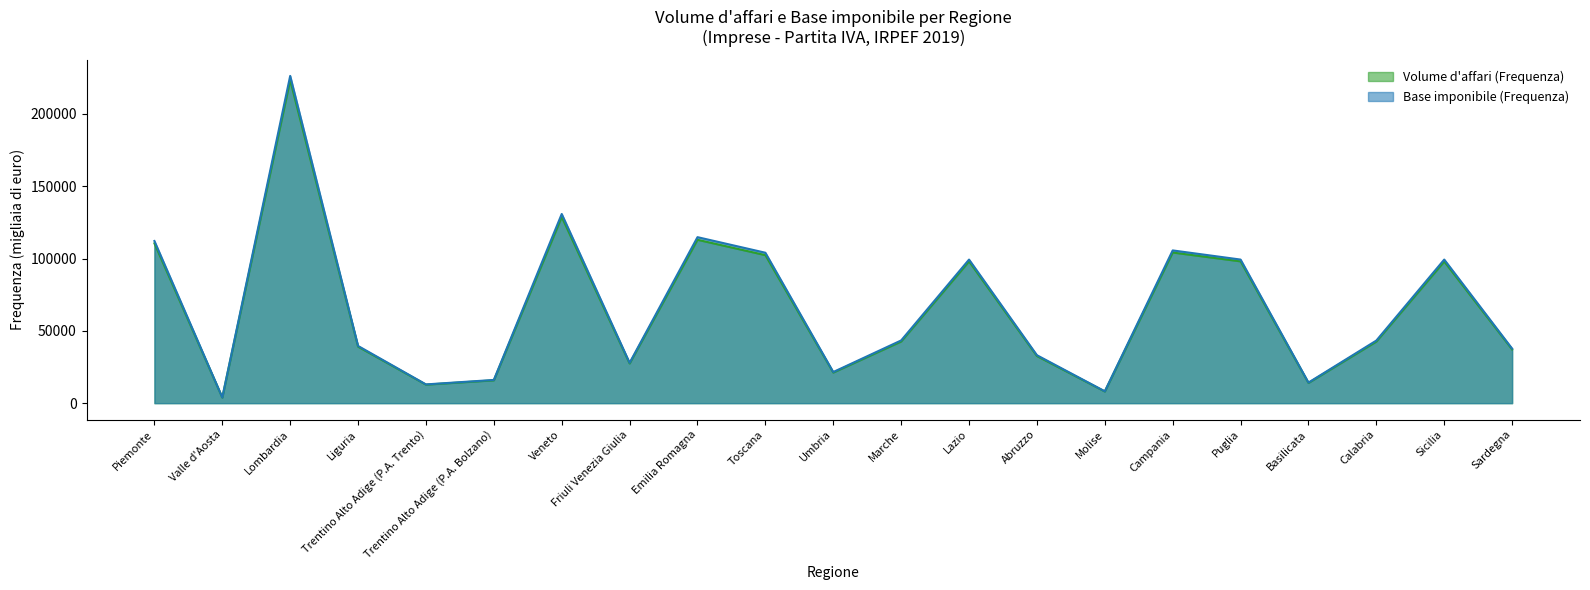

True or false: Base imponibile (Frequenza) has a value of 99317 at Lazio.

True